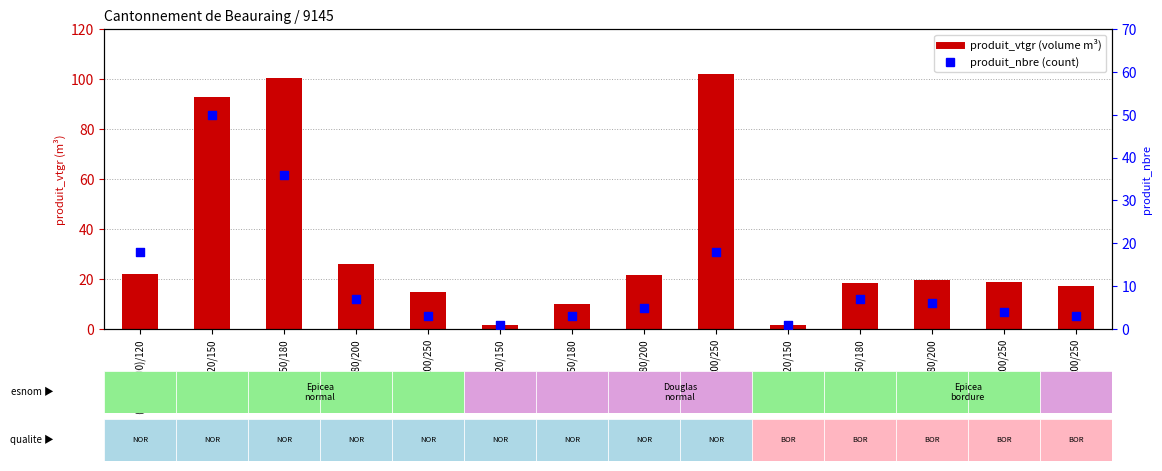

Which series contains the lowest Y value?

produit_nbre